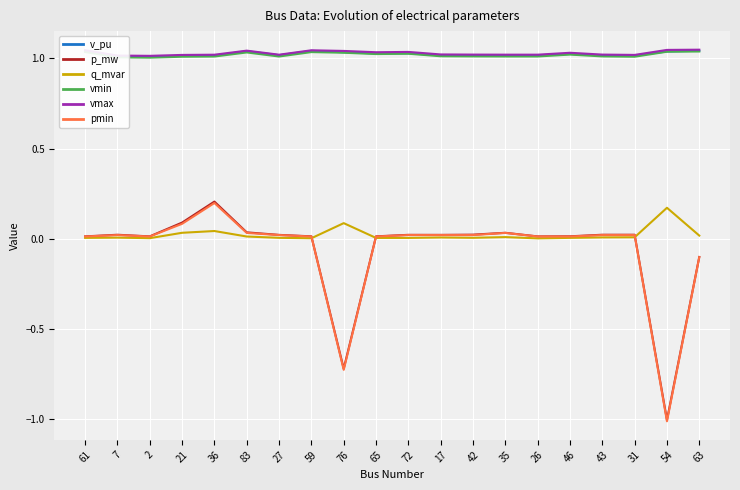

The pmin series shows 0.0 at 46. True or false?

False